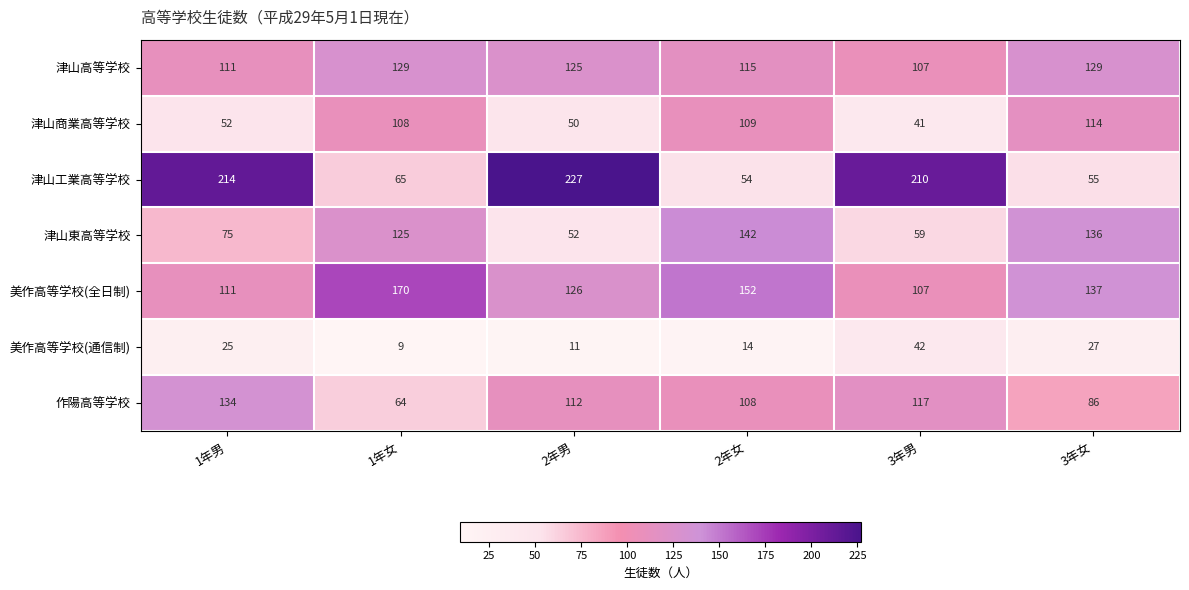

Which category has the highest value in the 津山工業高等学校 series?

2年男